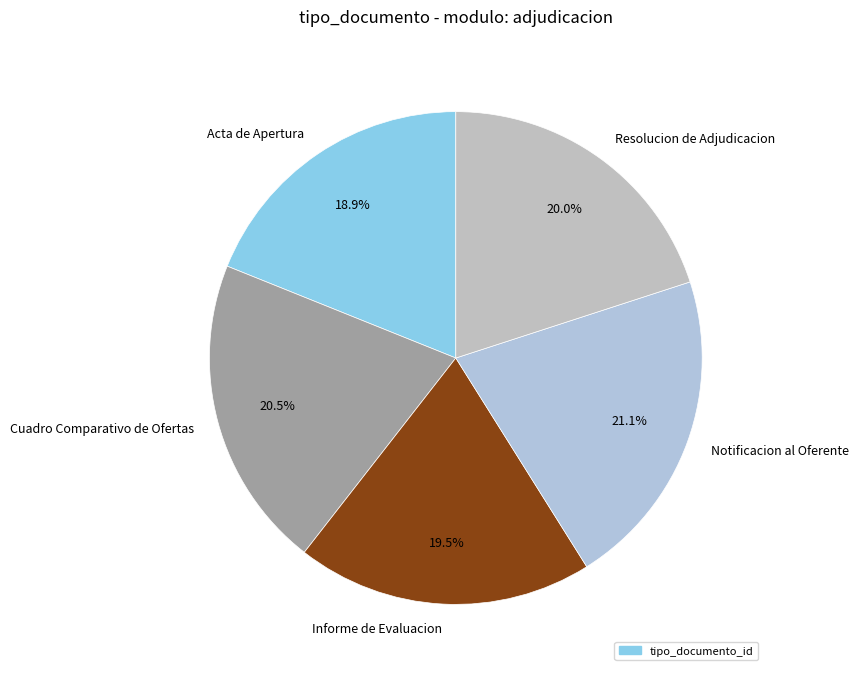

True or false: Resolucion de Adjudicacion accounts for 29% of the total.

False